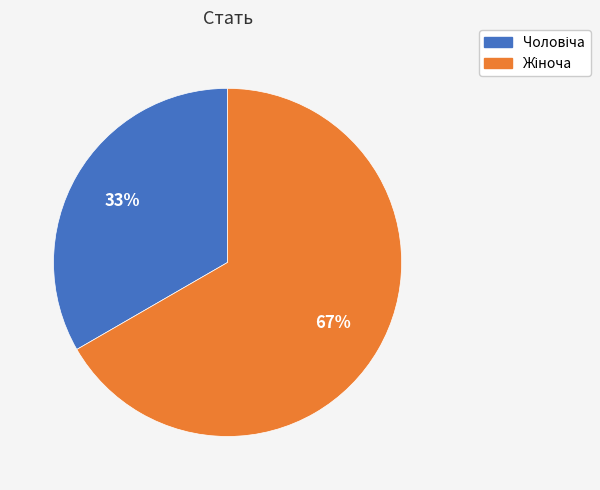

Is there any slice that represents more than half of the pie?

Yes